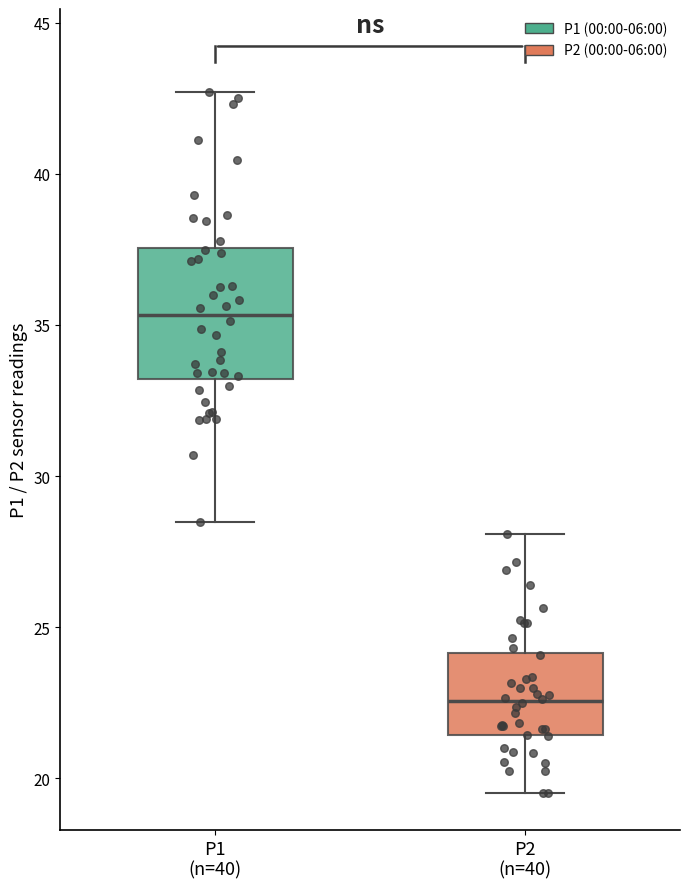

Which box is the tallest, from its lower edge to its upper edge?

P1 (n=40)